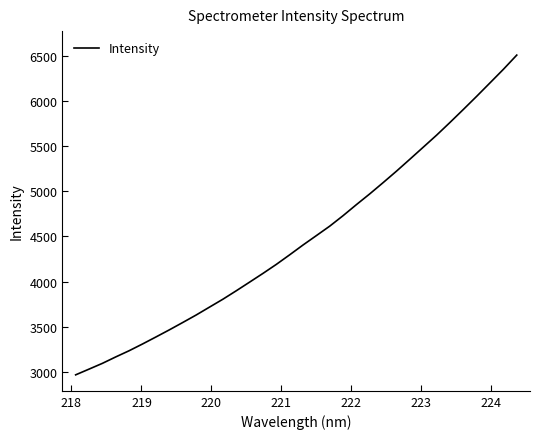

What is the smallest value displayed?

2968.8